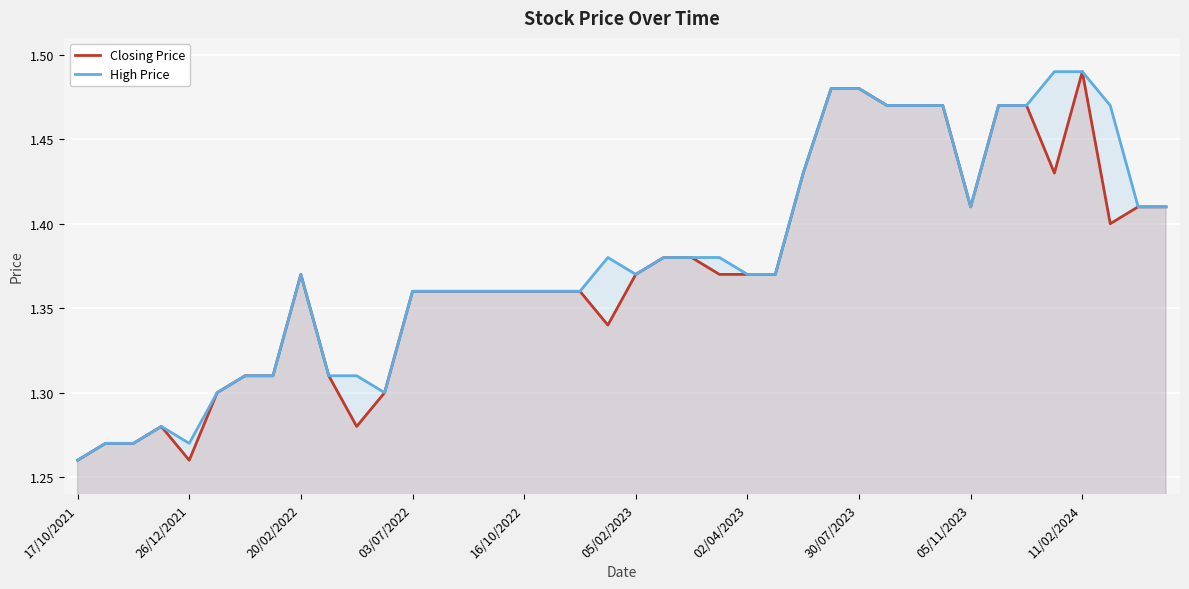

What is the difference between the maximum and minimum values in the Closing Price series?

0.2